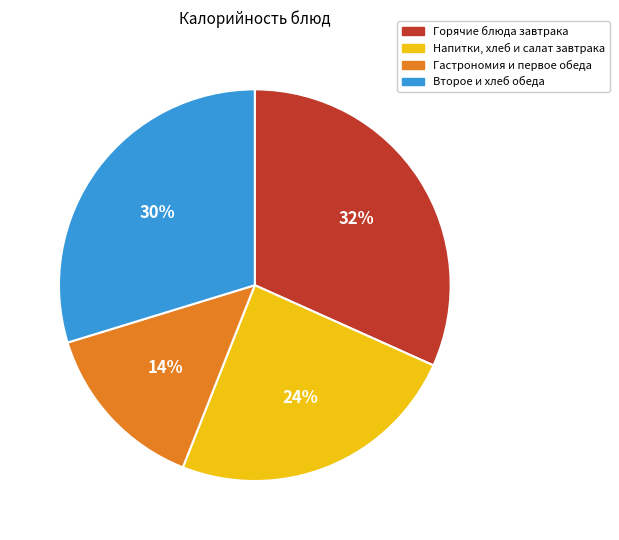

How many segments does this pie chart have?

4